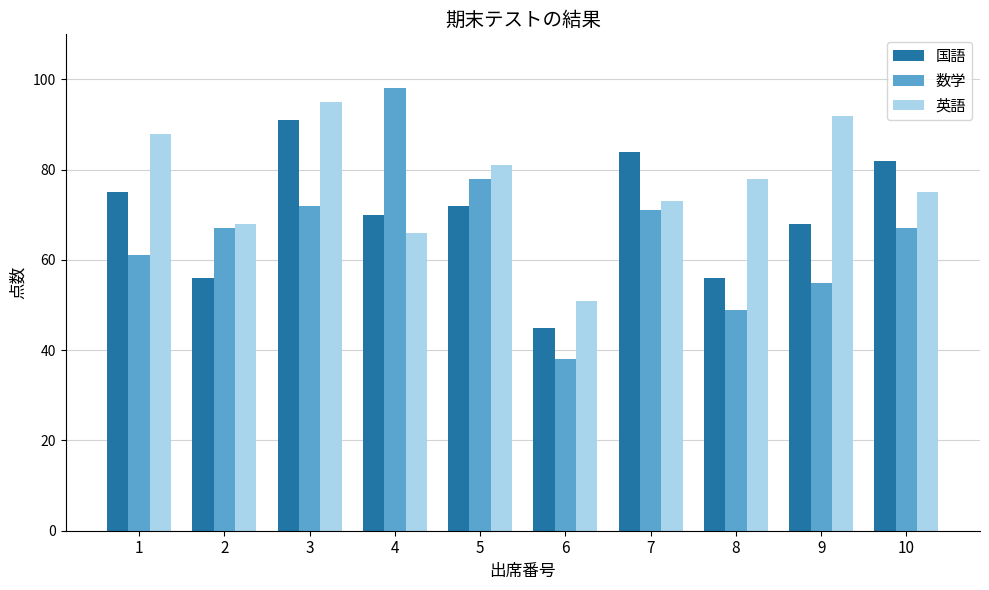

Reading left to right, extract all data points from this chart.

国語: 75	56	91	70	72	45	84	56	68	82
数学: 61	67	72	98	78	38	71	49	55	67
英語: 88	68	95	66	81	51	73	78	92	75